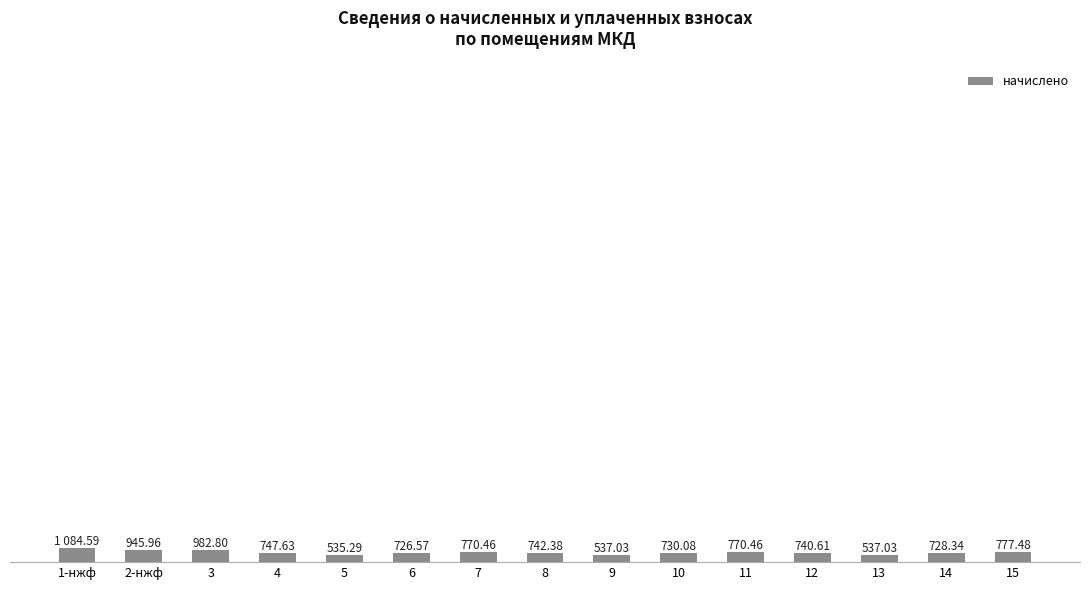

Between 1-нжф and 7, which is larger?

1-нжф